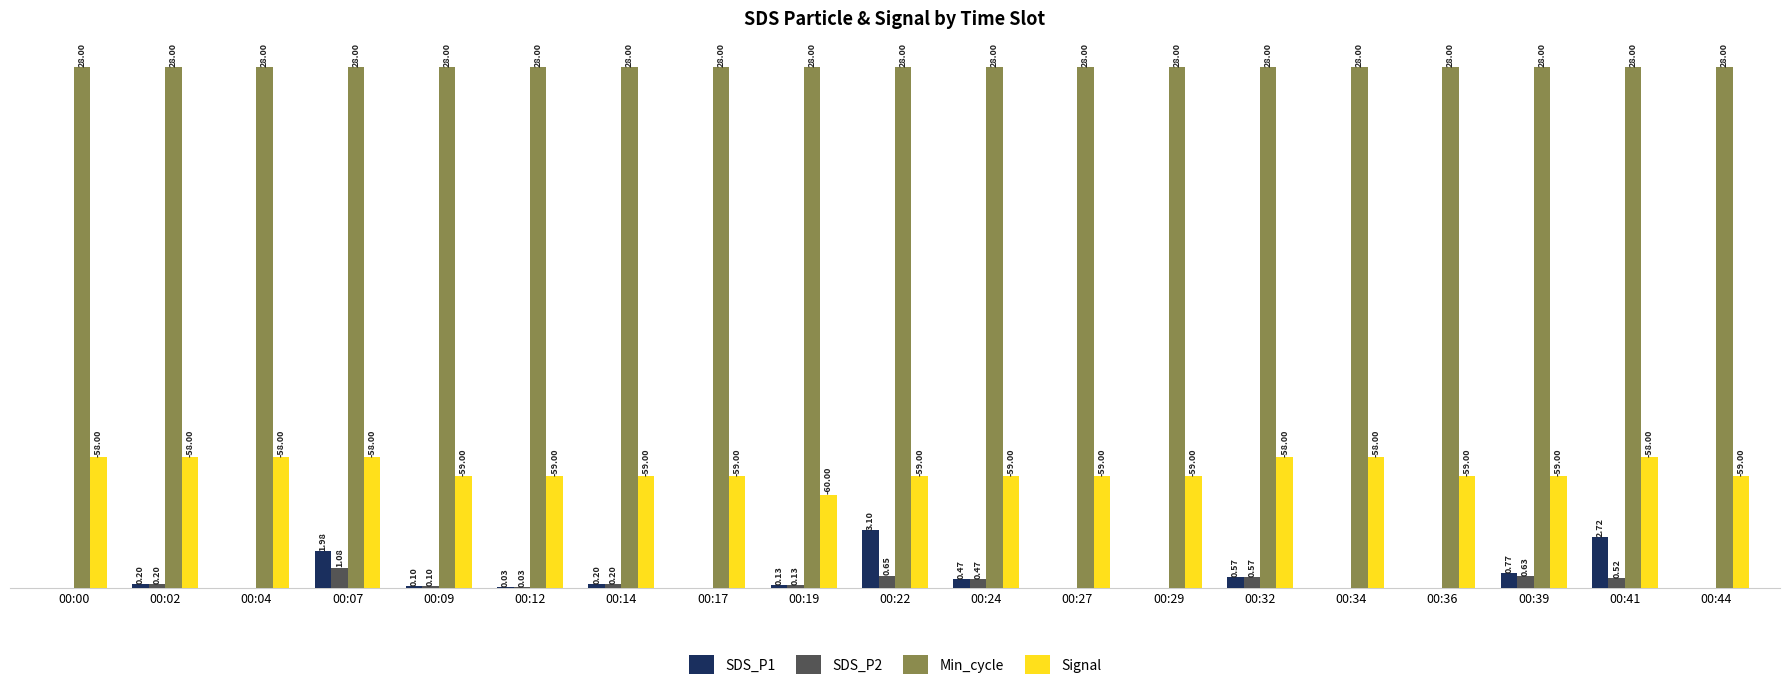

Which series has the widest spread of values?

SDS_P1